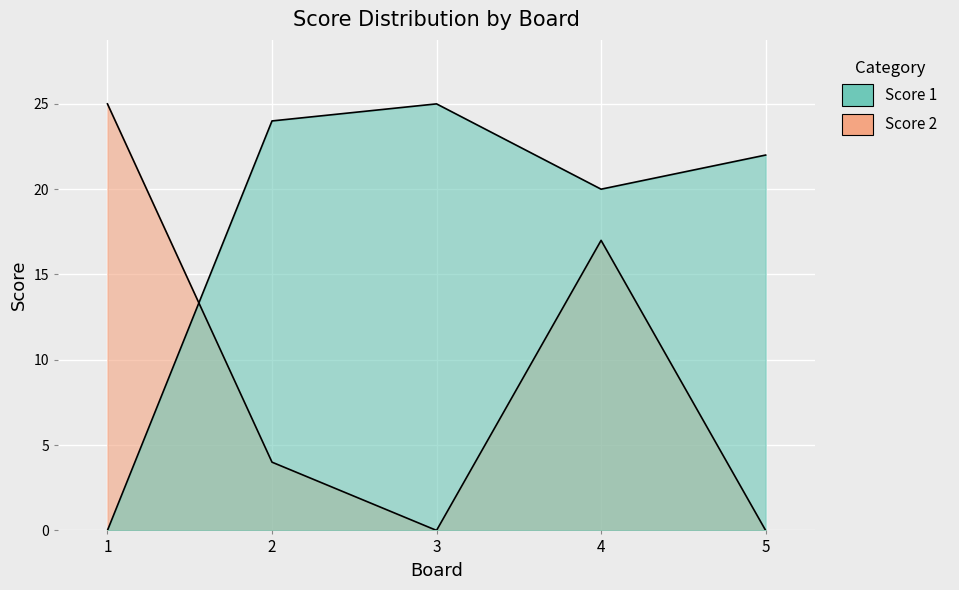

Which label corresponds to the largest value in the chart?

3